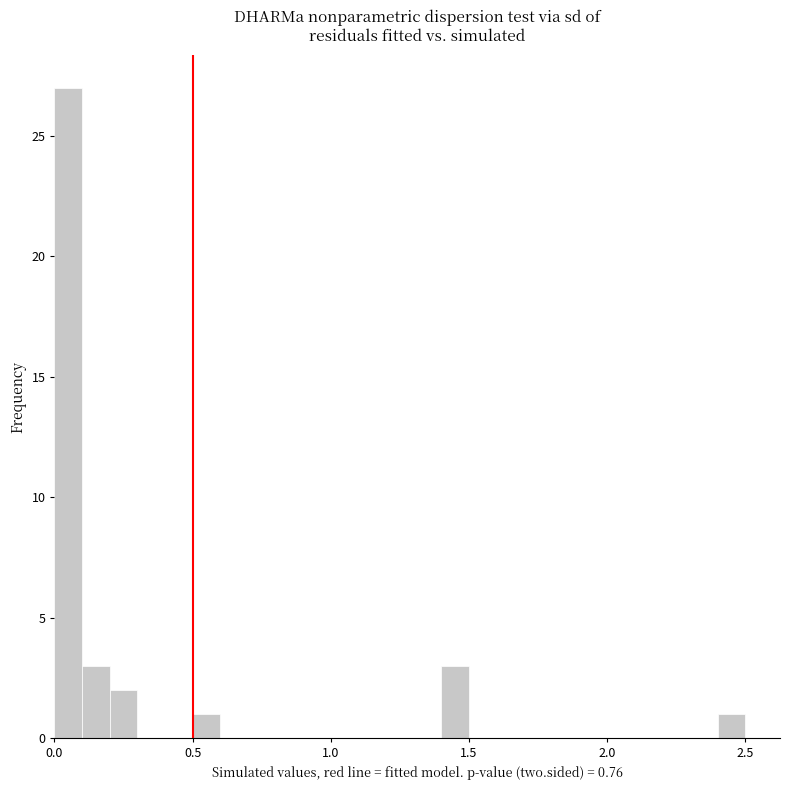

Read against the x-axis, roughly where is the centre of the tallest bar?

0.05